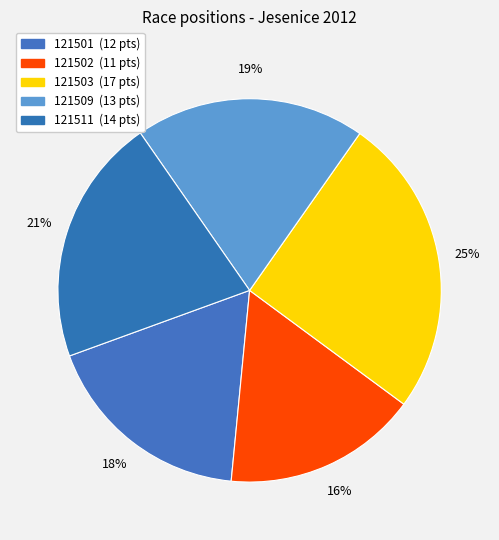

Rank the categories by value from highest to lowest.

121503, 121511, 121509, 121501, 121502